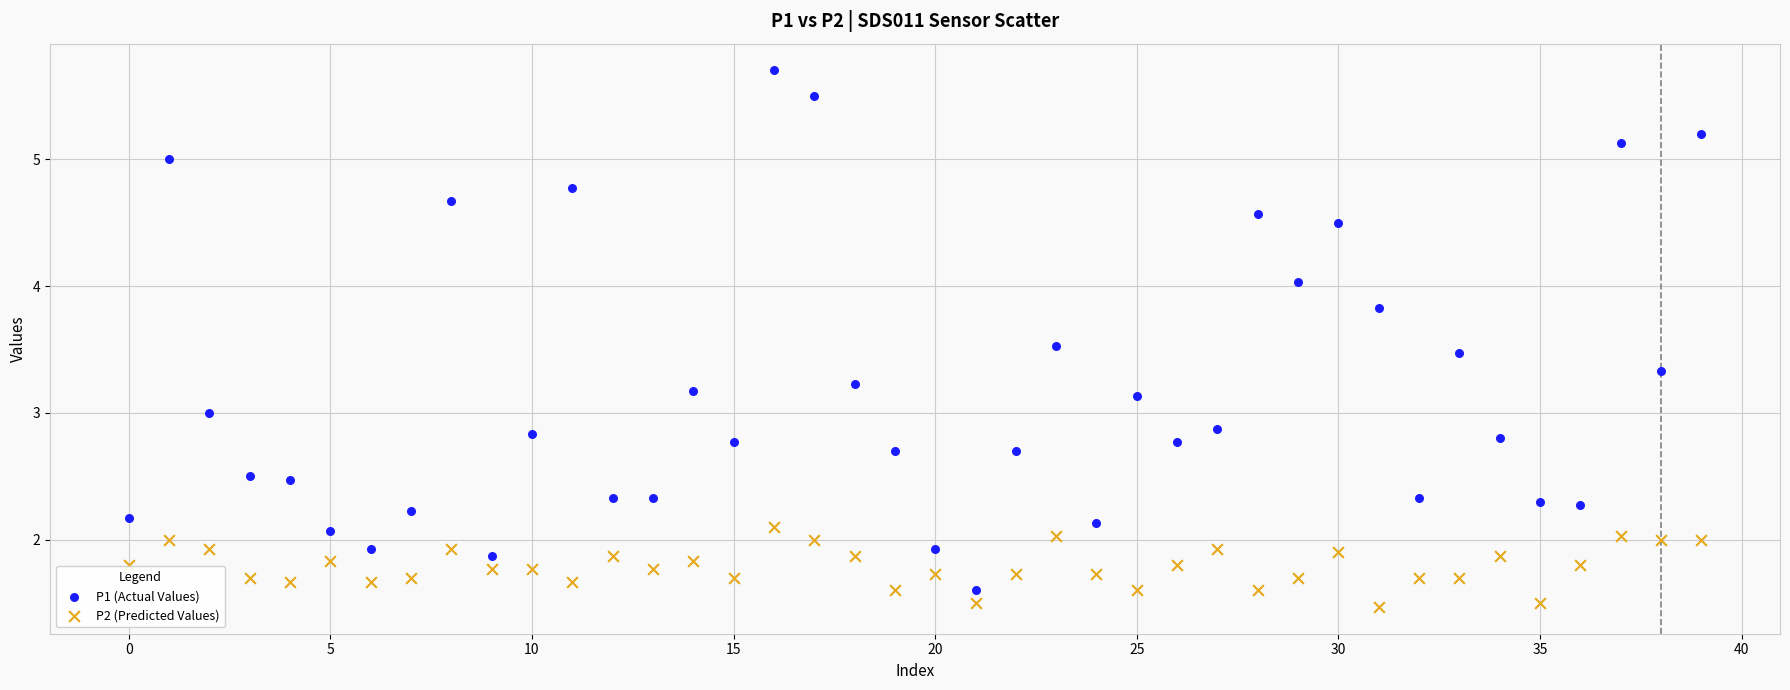

What are all the series names shown in the legend?

P1 (Actual Values), P2 (Predicted Values)